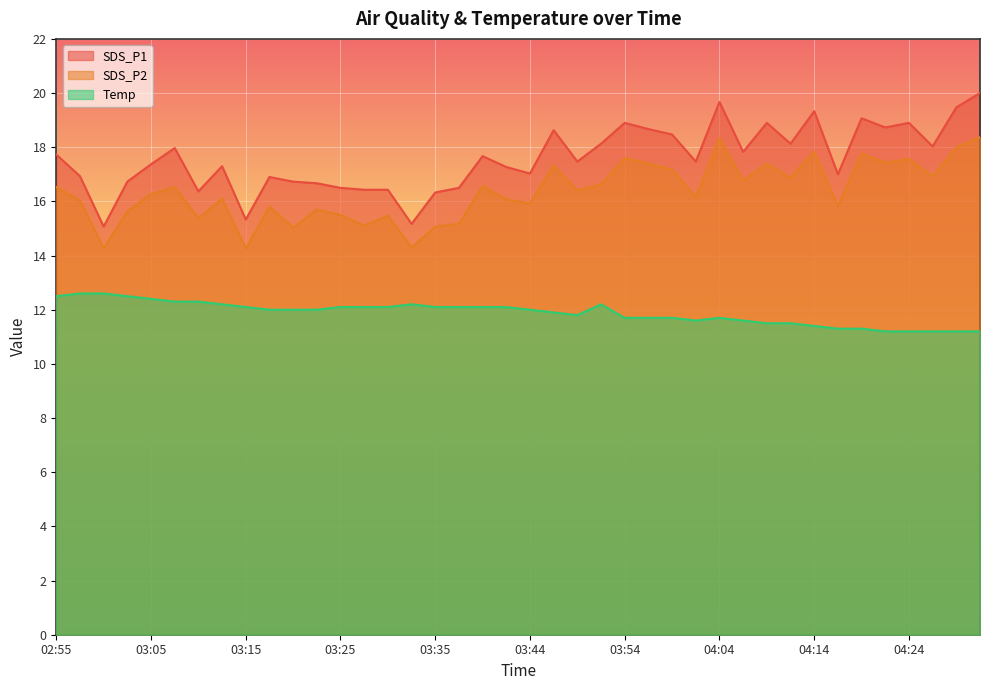

Which series has the largest range (max minus min)?

SDS_P1